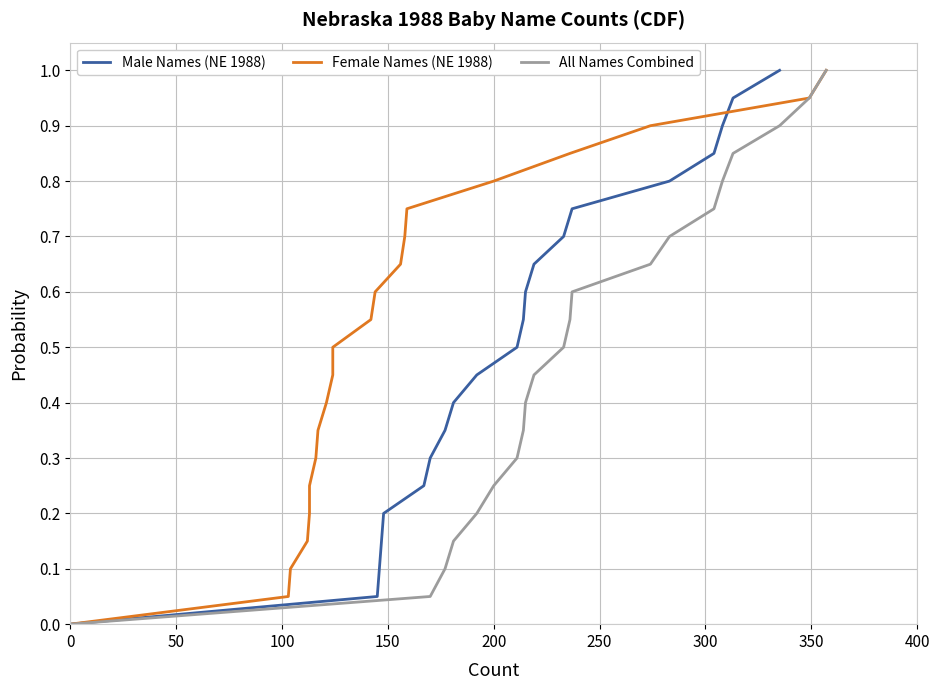

The All Names Combined series shows 0.1 at 200. True or false?

False